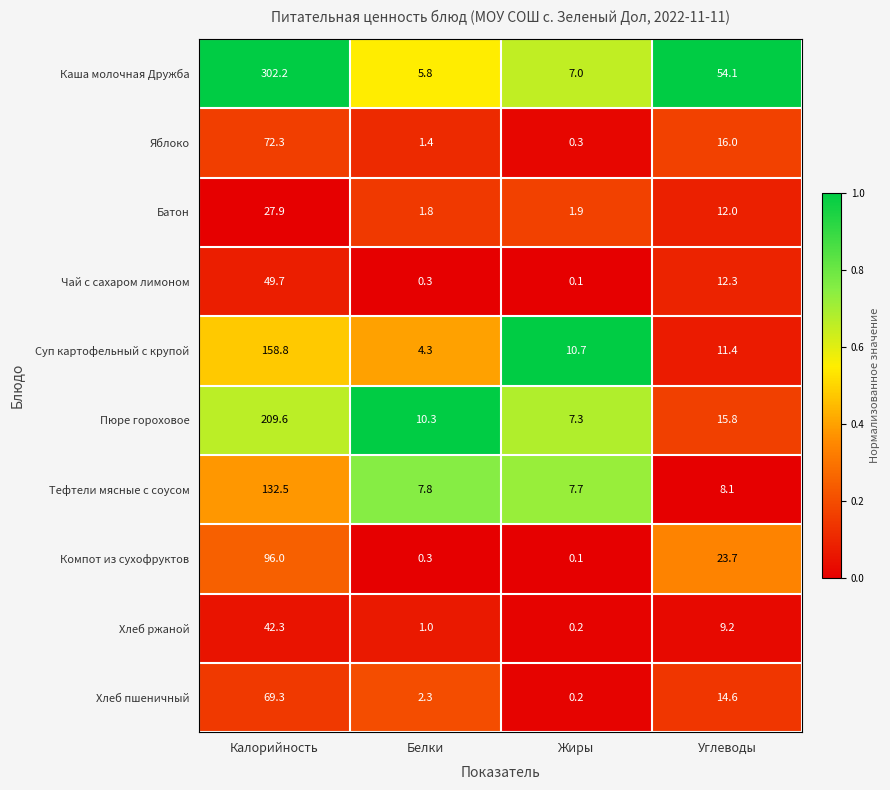

True or false: Суп картофельный с крупой has a value of 3.6 at Углеводы.

False